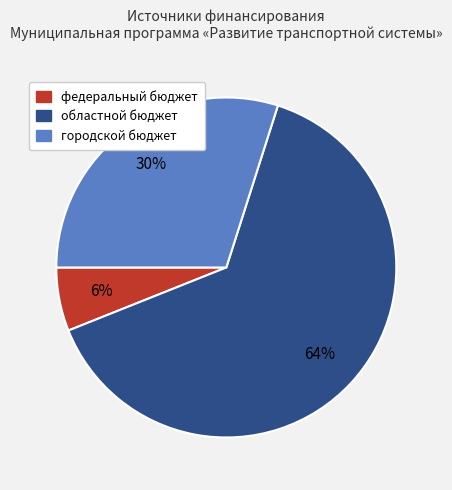

Rank the categories by value from highest to lowest.

областной бюджет, городской бюджет, федеральный бюджет